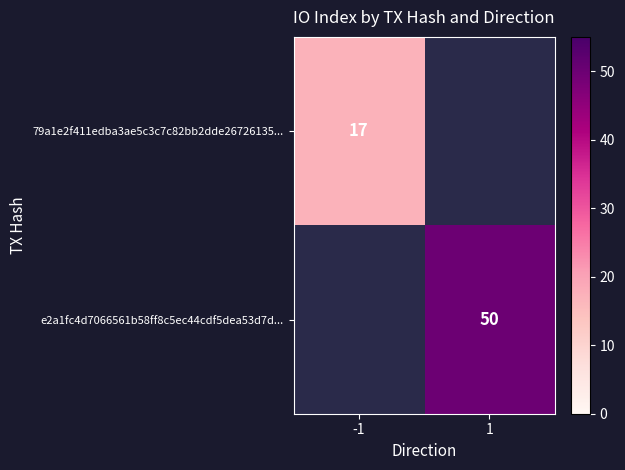

The value of 79a1e2f411edba3ae5c3c7c82bb2dde26726135... at -1 is 17. True or false?

True